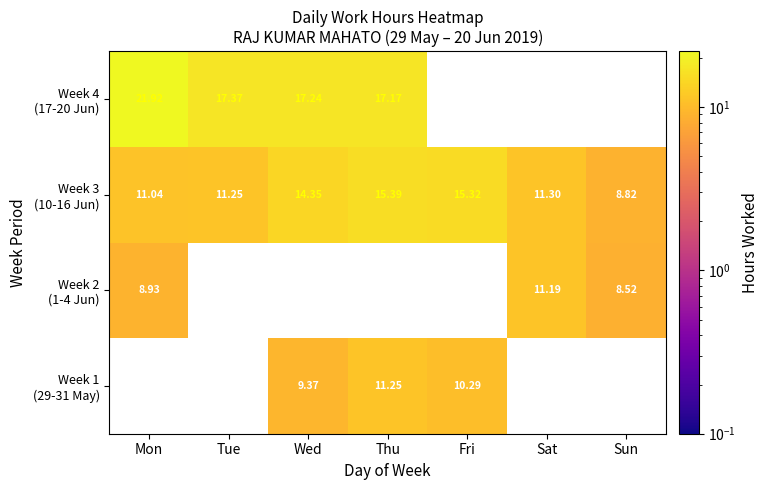

What is the difference between the maximum and minimum values in the Week 2 (1-4 Jun) series?

2.7